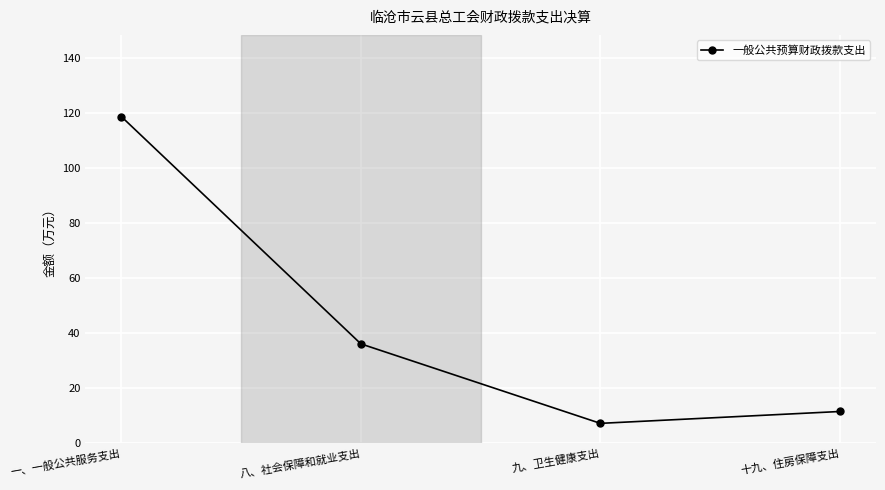

How many lines are shown in the chart?

1